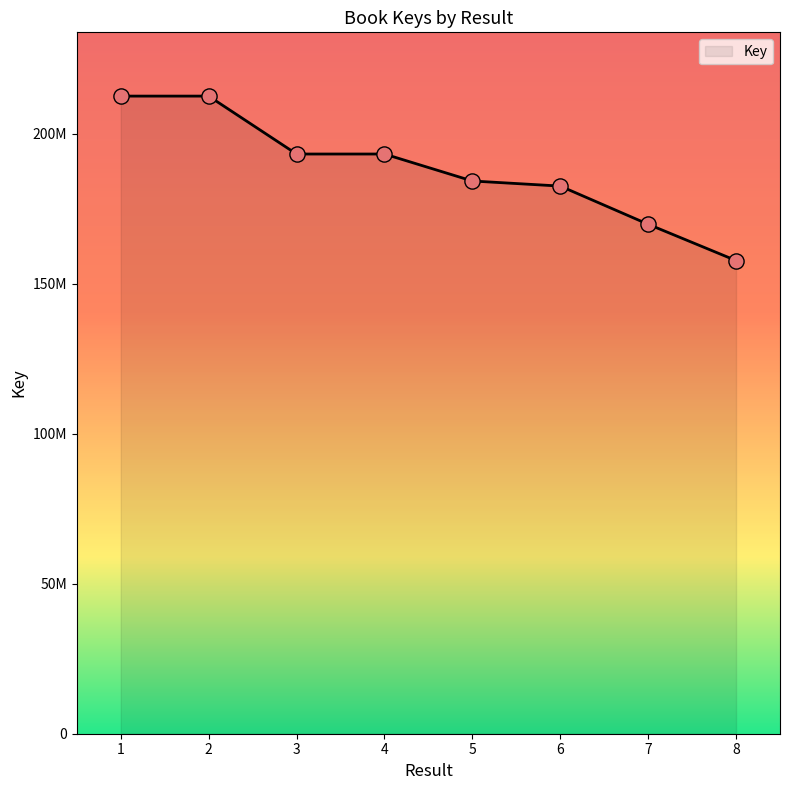

Is this an area chart (filled region under the line)?

Yes